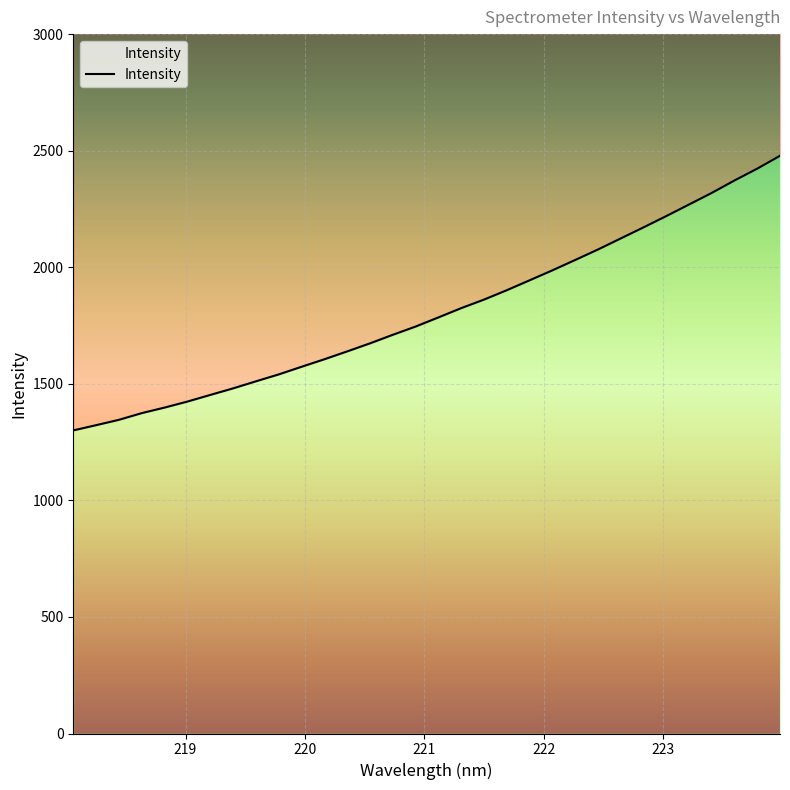

What is the sum of all values?

57875.5